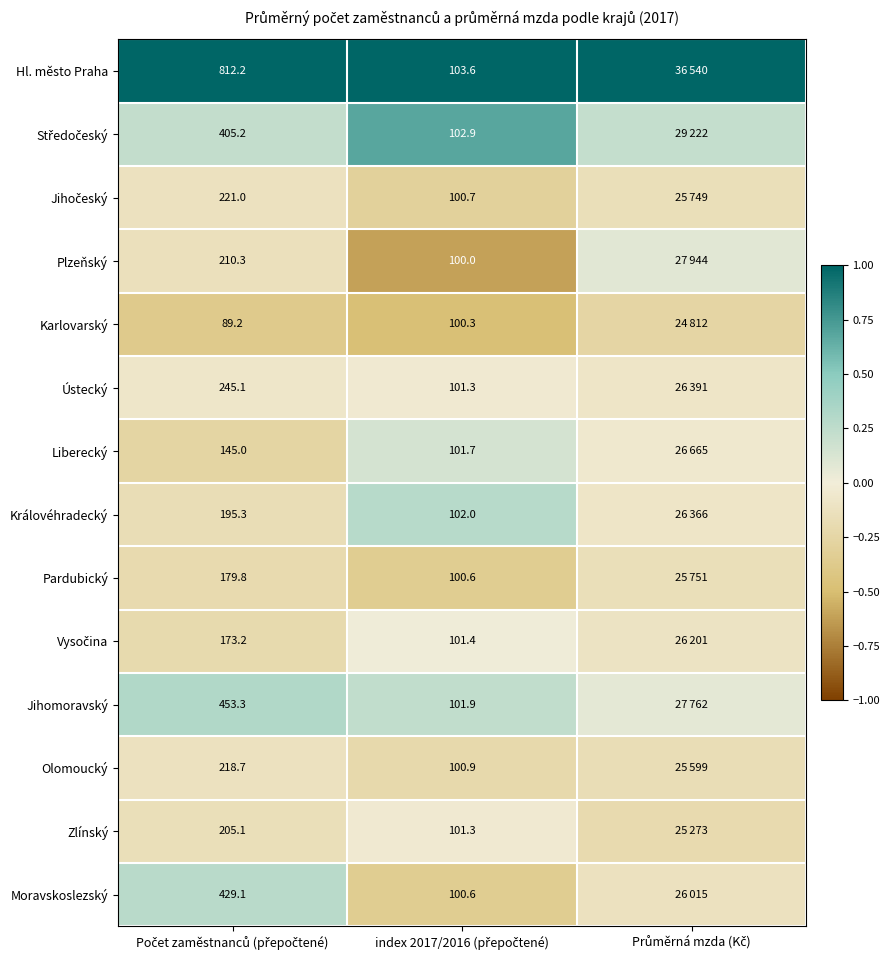

At which label does Plzeňský first exceed 0?

Průměrná mzda (Kč)